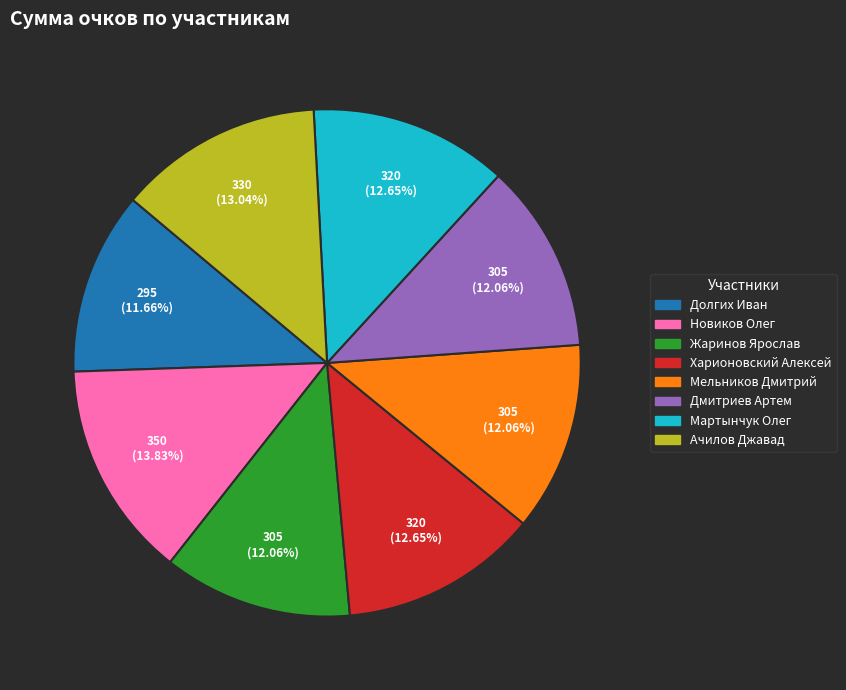

Does Мельников Дмитрий account for over 50% of the chart?

No